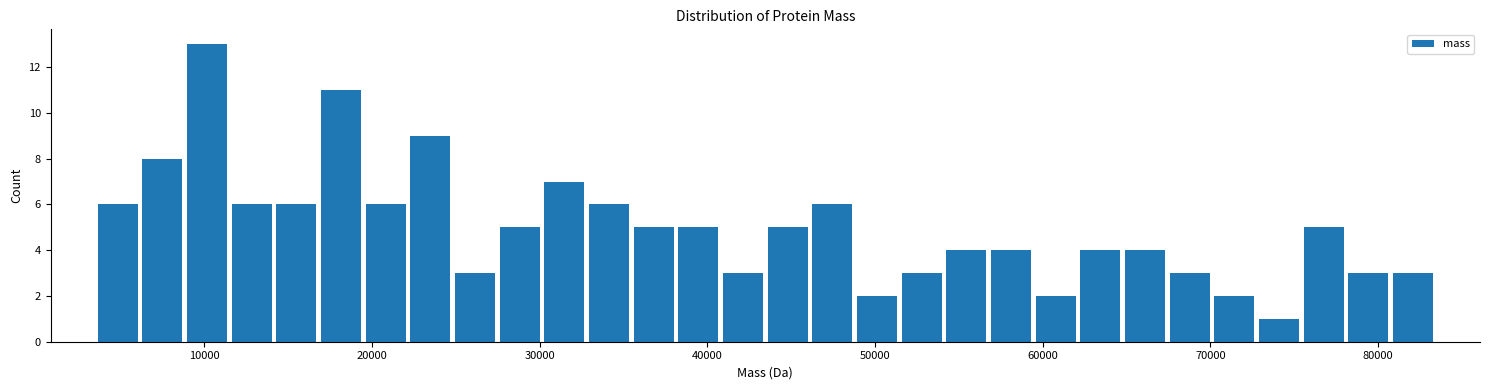

Read against the x-axis, roughly where is the centre of the tallest bar?

10000